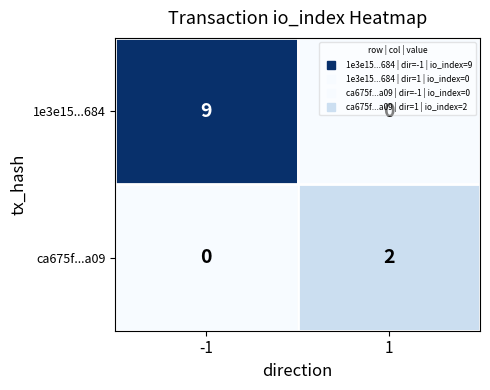

Between -1 and 1, which series saw the biggest shift?

1e3e15...684